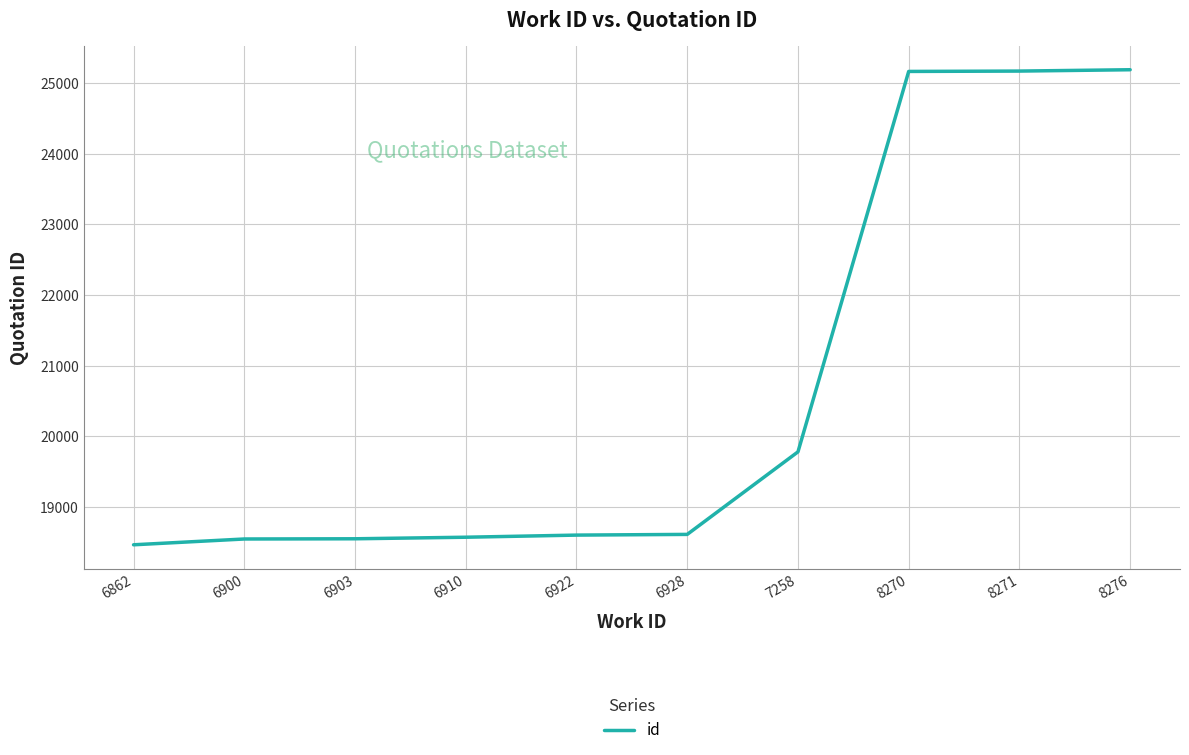

What is the maximum value shown in the chart?

25189